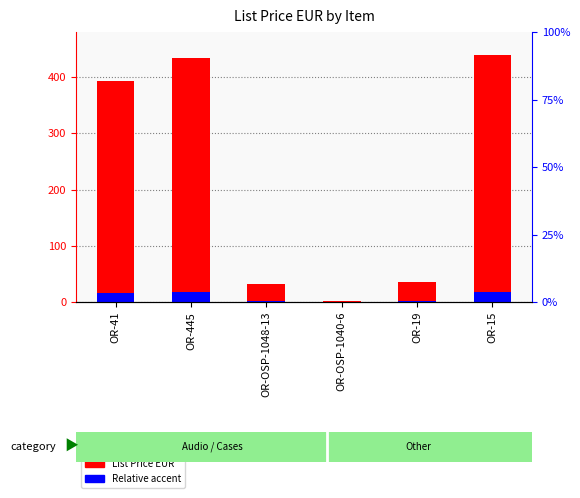

At OR-OSP-1048-13, list the series in order from largest to smallest.

List Price EUR, Relative Price (scaled)